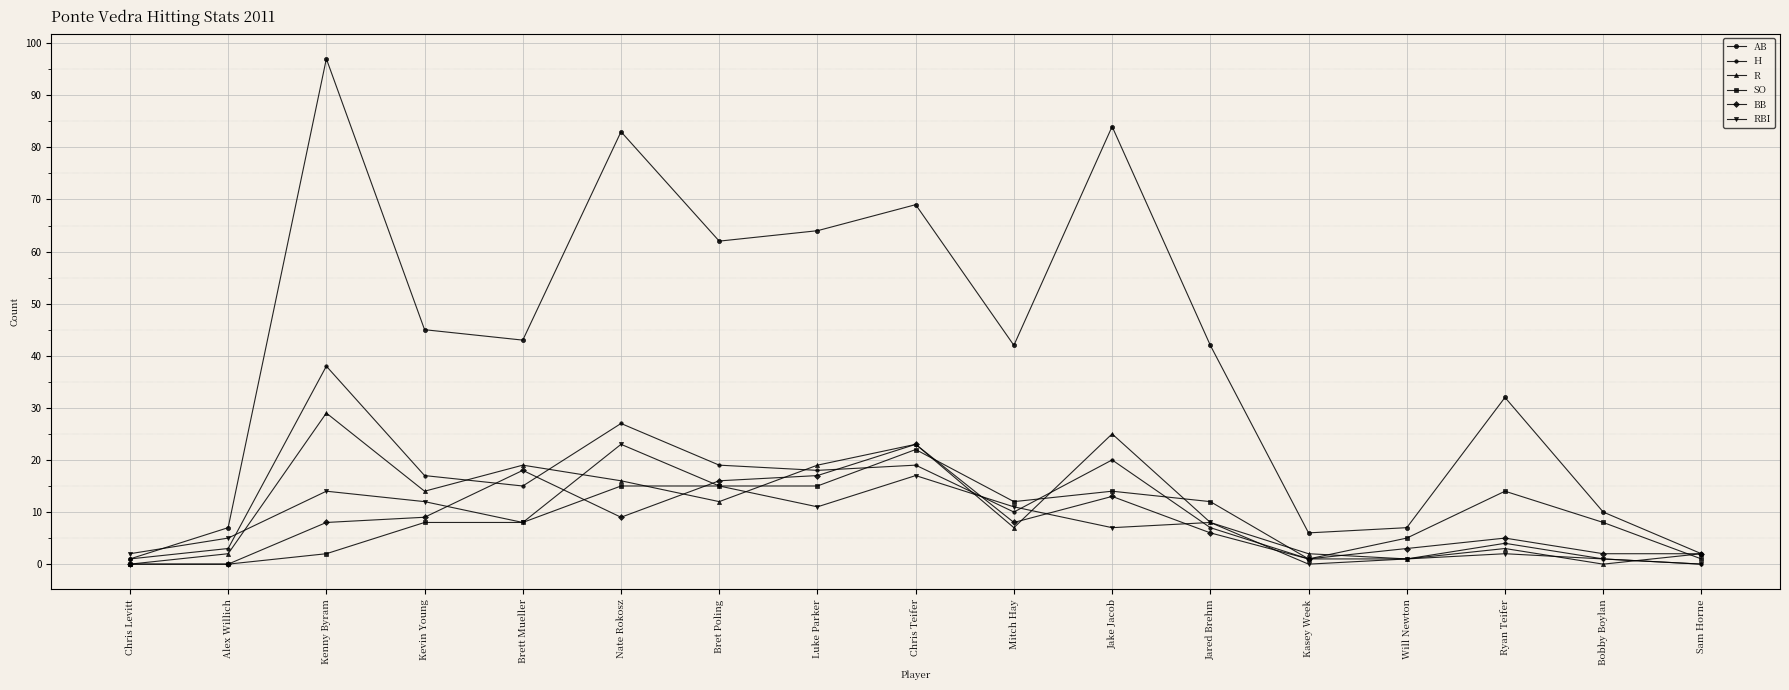

The AB series shows 42 at Mitch Hay. True or false?

True